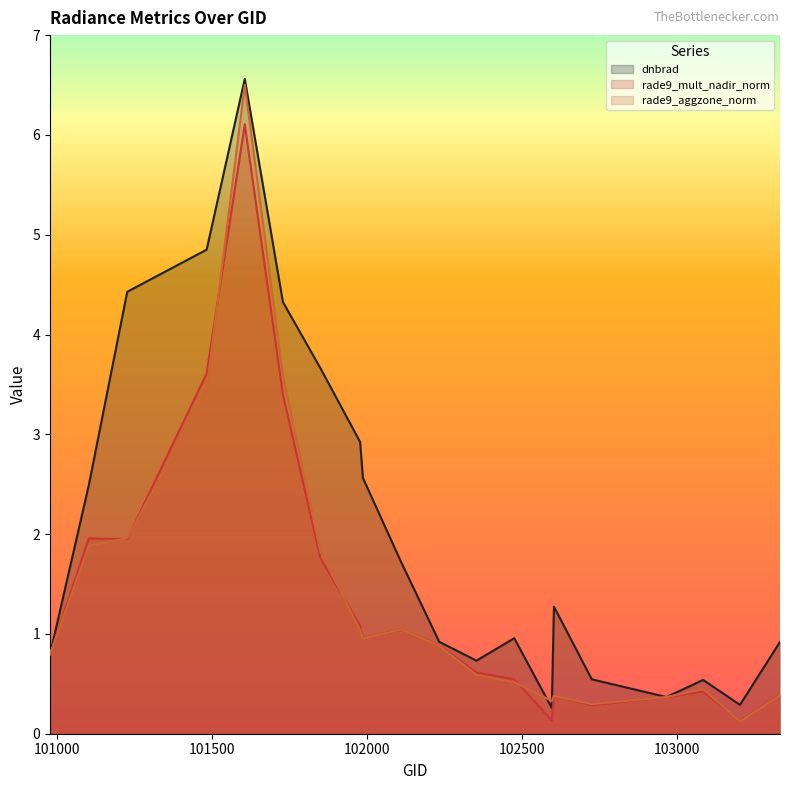

Which has a higher value, 102965 or 103331?

103331